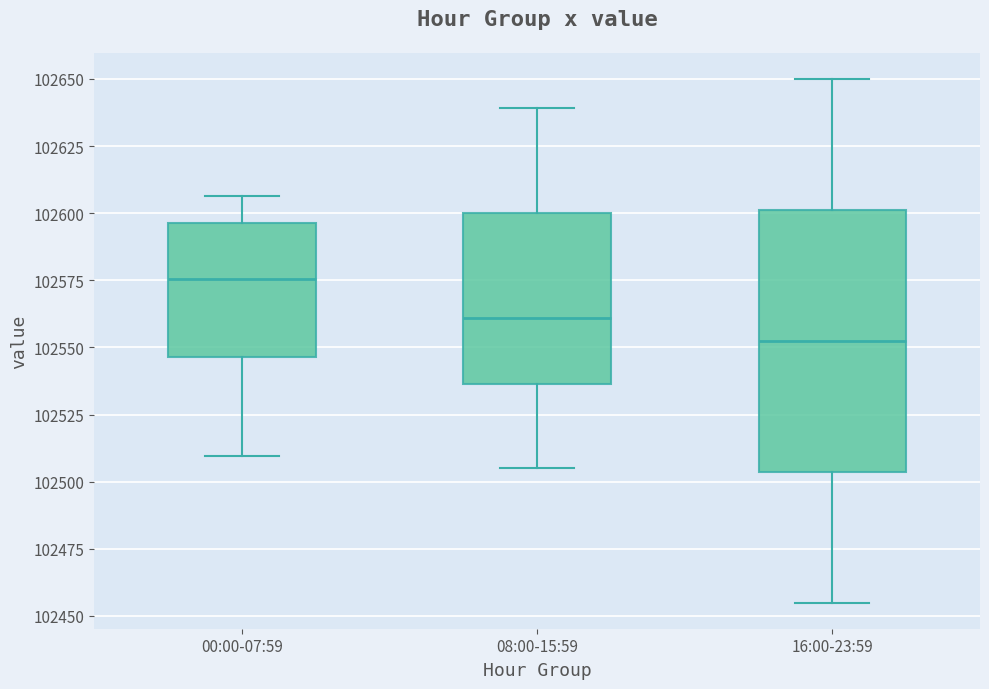

Which box has the highest median line?

00:00-07:59